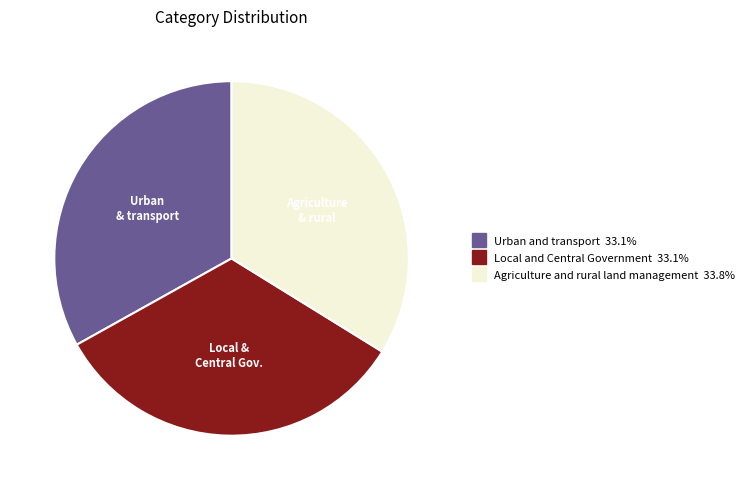

Which category has the biggest portion of the pie?

Agriculture and rural land management